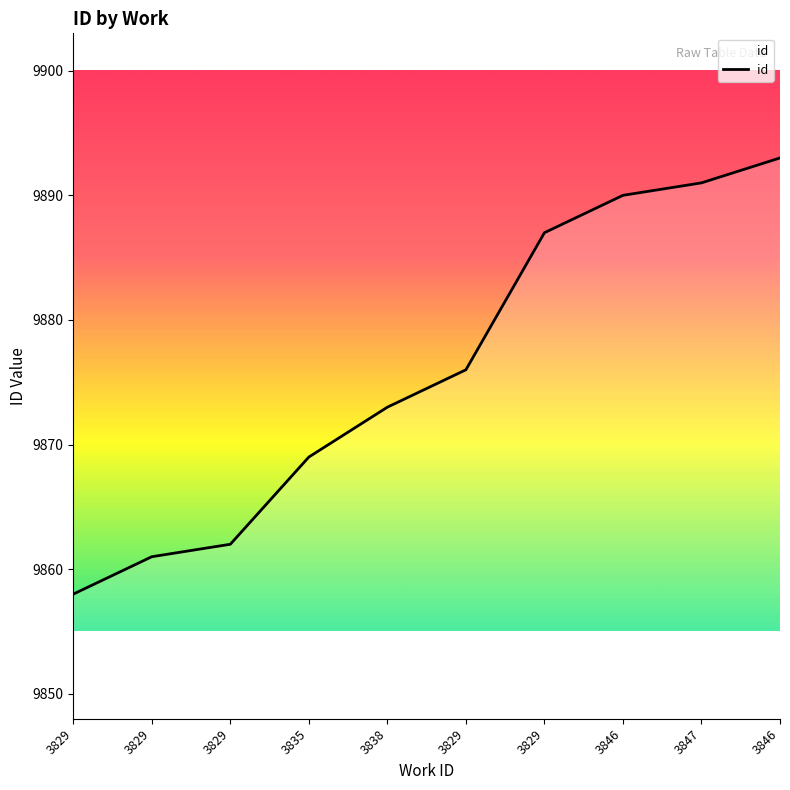

How many lines are shown in the chart?

1